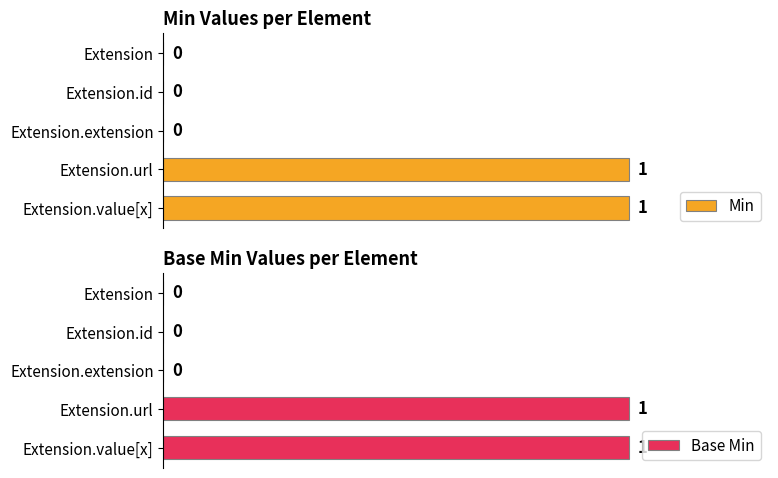

How many positive values does the Min series have?

2